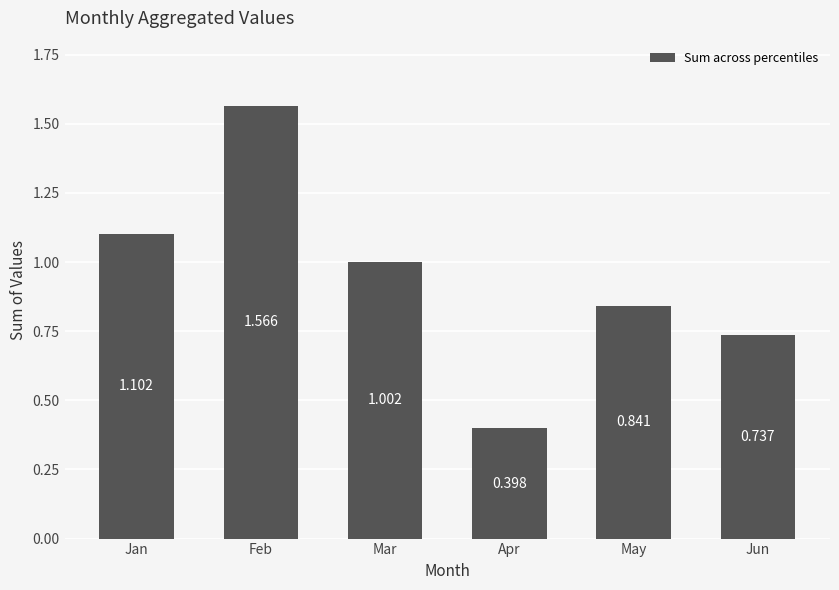

Rank the categories by value from highest to lowest.

Feb, Jan, Mar, May, Jun, Apr